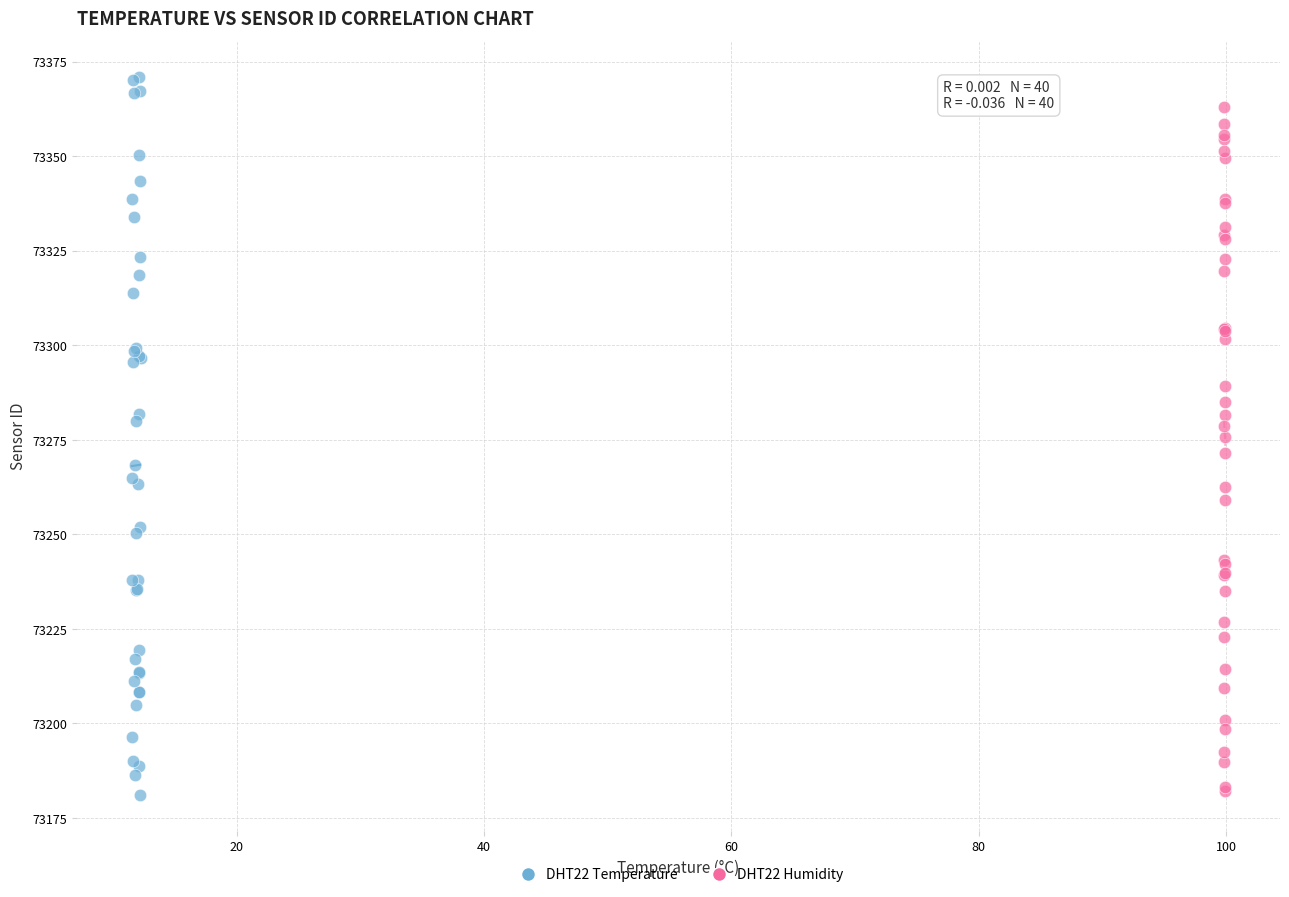

Which series has the widest spread of Y values?

DHT22 Temperature